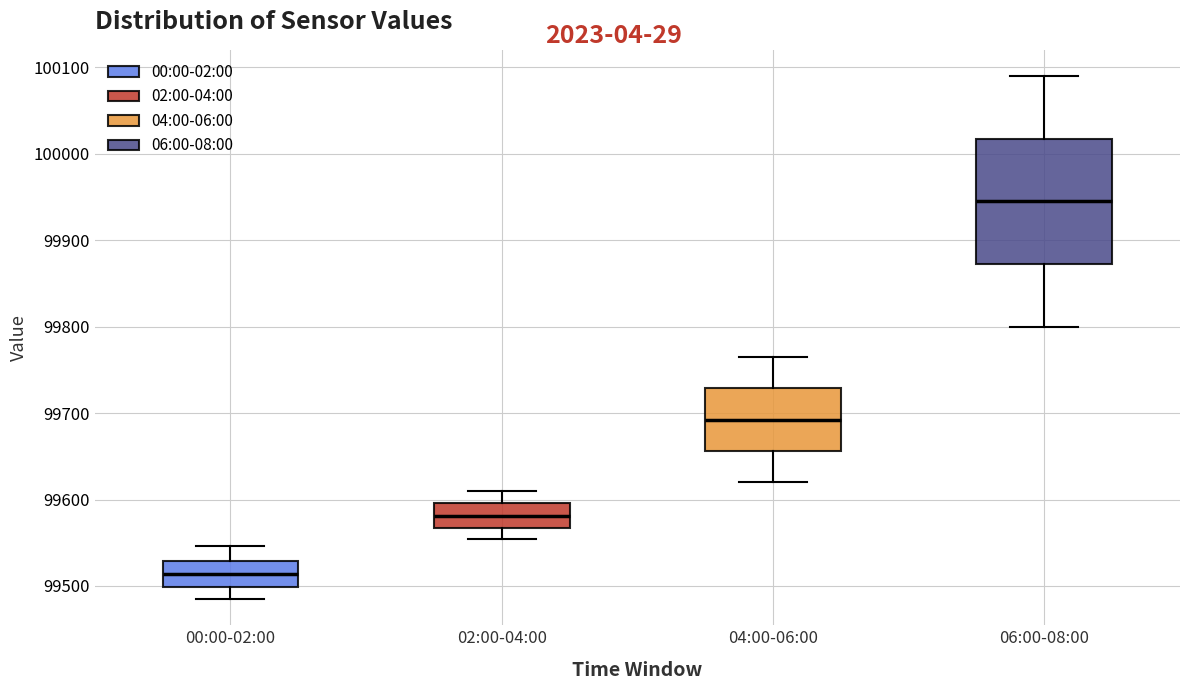

Where does the upper whisker of the box for 04:00-06:00 end on the y-axis? The values are not printed on the chart, so give them approximately, as read against the axis.

99770